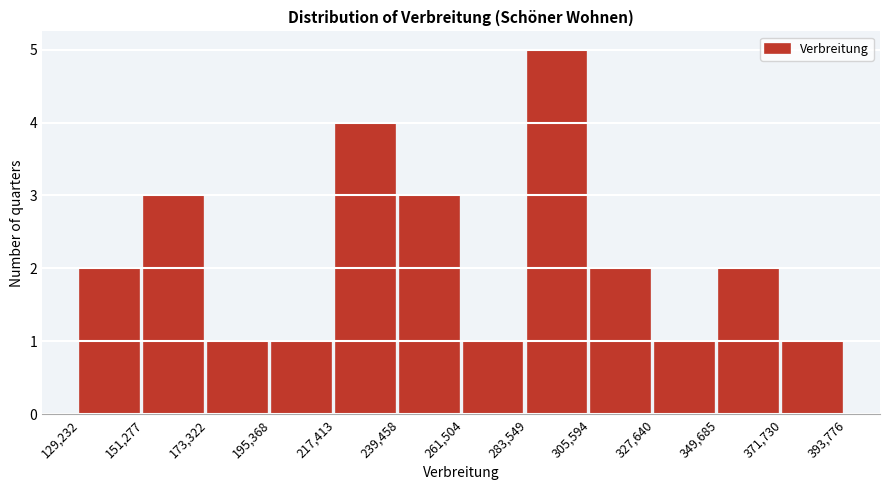

What is the height of the bar covering 305,594 to 327,640 on the x-axis? The values are not printed on the chart, so give them approximately, as read against the axis.

2